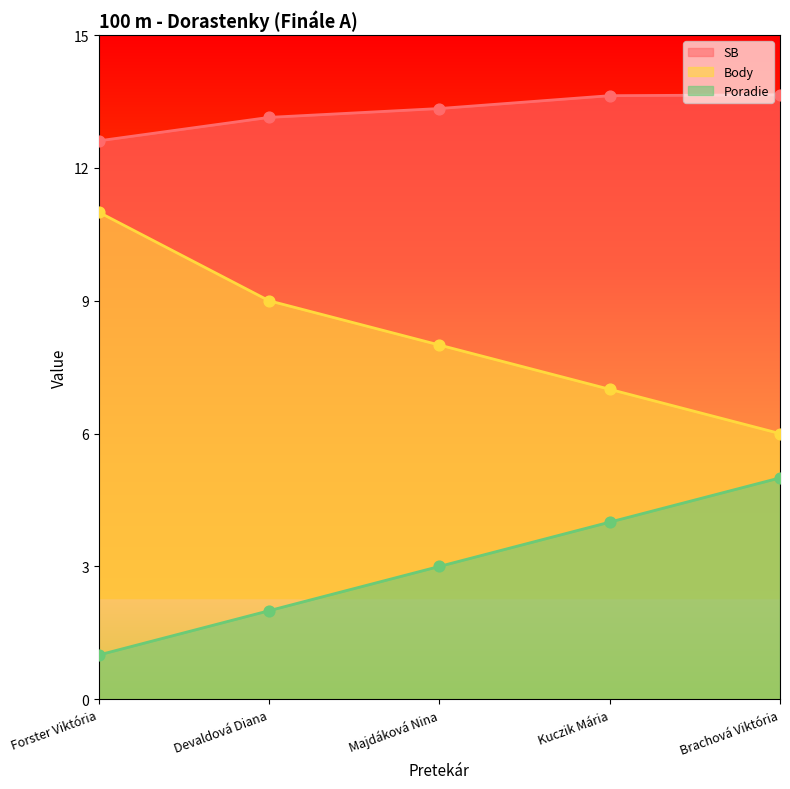

What are all the series names shown in the legend?

SB, Body, Poradie